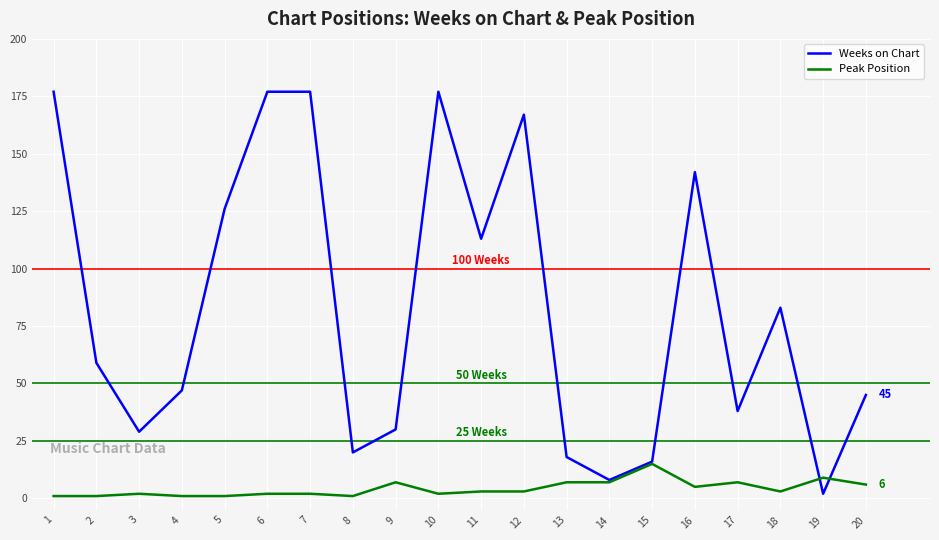

Is it true that Weeks on Chart equals 10 at 3?

False